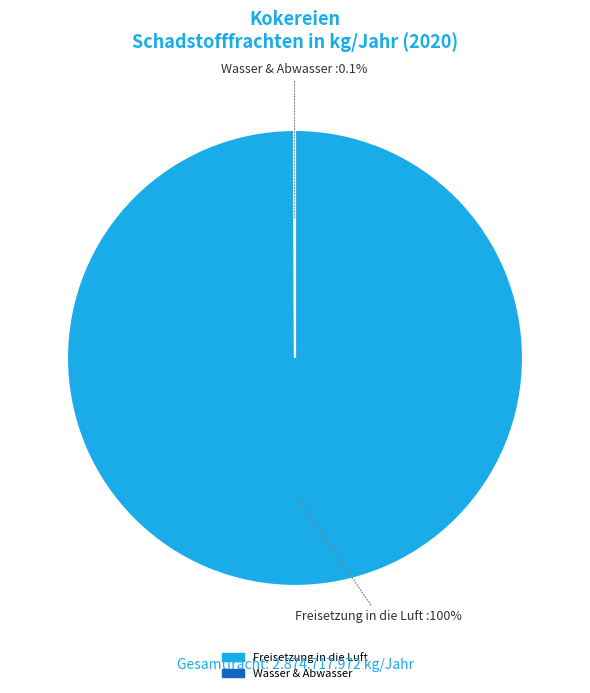

Is there a majority slice in this chart?

Yes